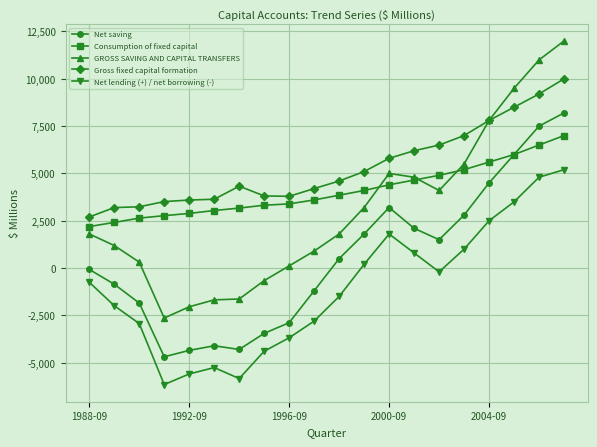

True or false: Consumption of fixed capital and Net lending (+) / net borrowing (-) intersect in this chart.

False